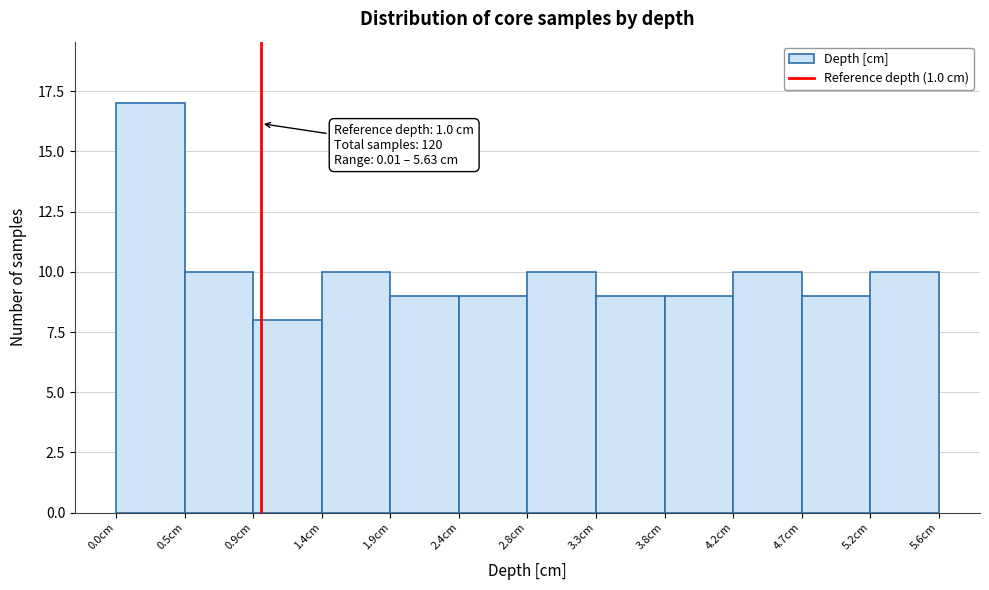

Over which range of the x-axis is the bar tallest?

0.00 to 0.50